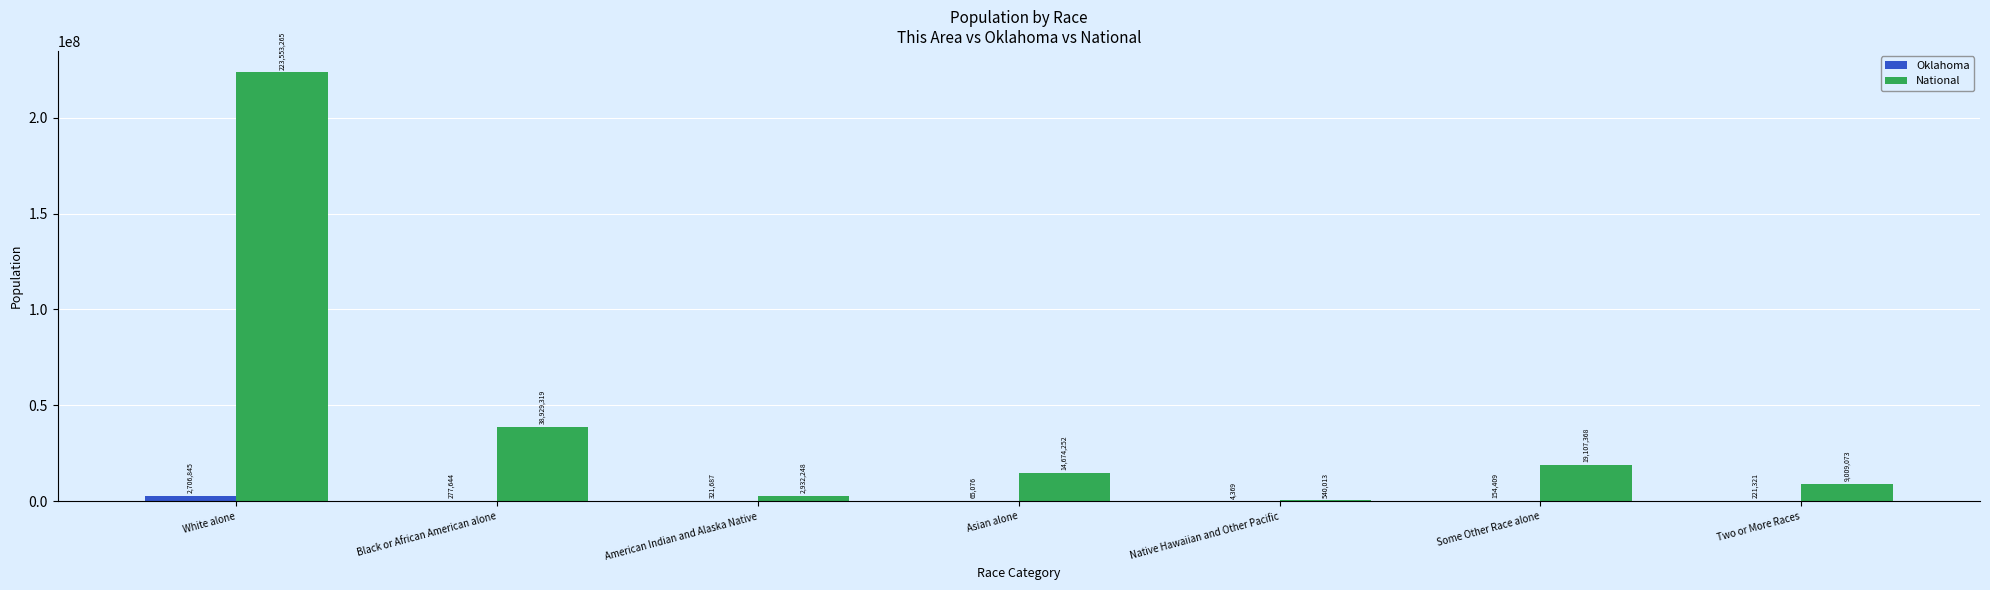

Reading right to left, extract all data points from this chart.

Oklahoma: Two or More Races=221321	Some Other Race alone=154409	Native Hawaiian and Other Pacific=4369	Asian alone=65076	American Indian and Alaska Native=321687	Black or African American alone=277644	White alone=2706845
National: Two or More Races=9009073	Some Other Race alone=19107368	Native Hawaiian and Other Pacific=540013	Asian alone=14674252	American Indian and Alaska Native=2932248	Black or African American alone=38929319	White alone=223553265